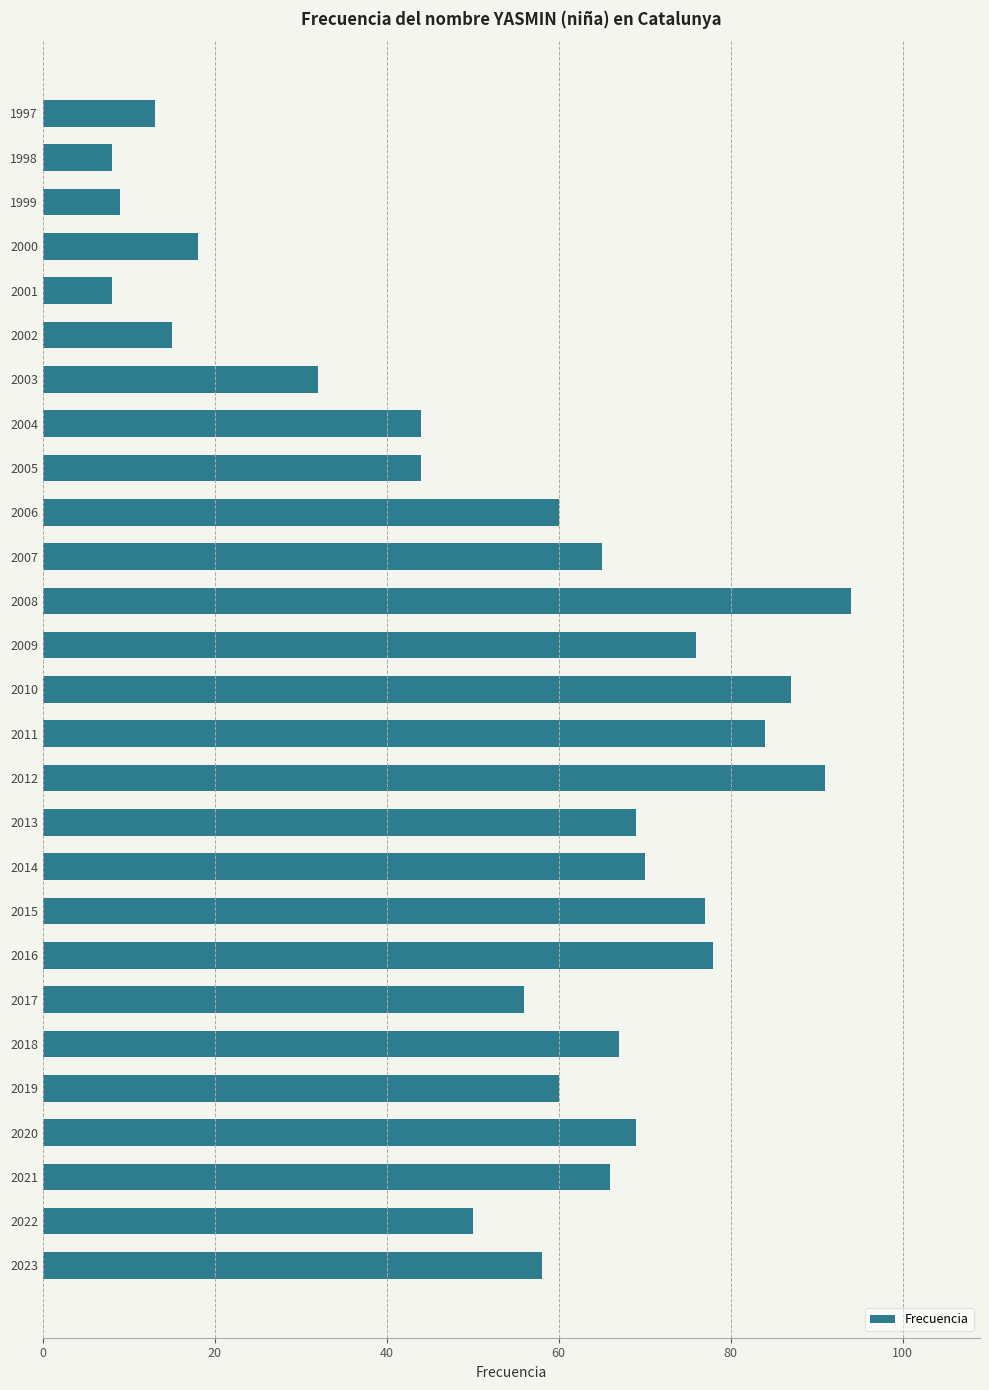

Reading bottom to top, what are all the values shown in this chart?

58	50	66	69	60	67	56	78	77	70	69	91	84	87	76	94	65	60	44	44	32	15	8	18	9	8	13